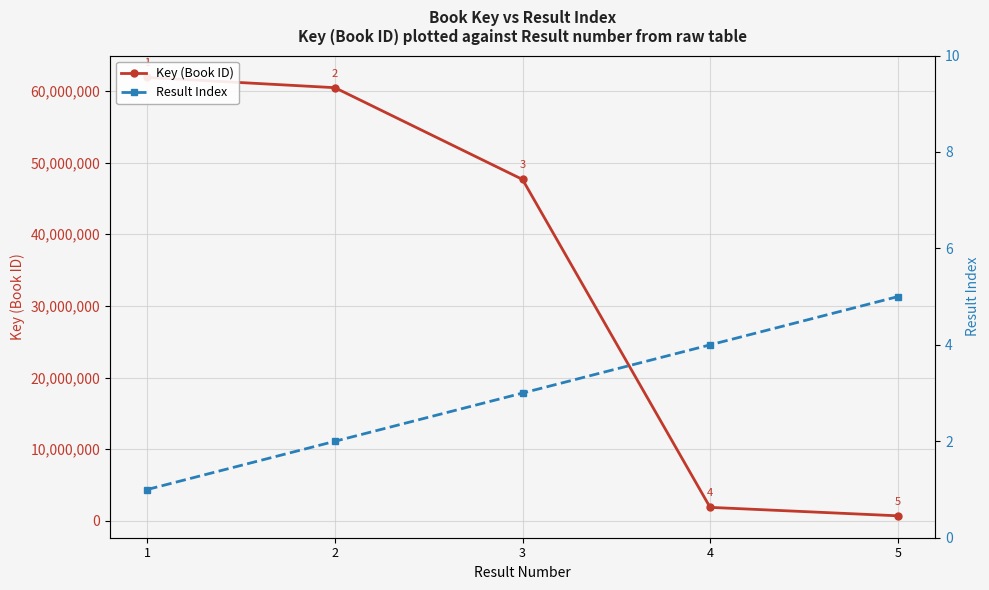

What is the sum of the Key (Book ID) values at 4 and 5?

2585820